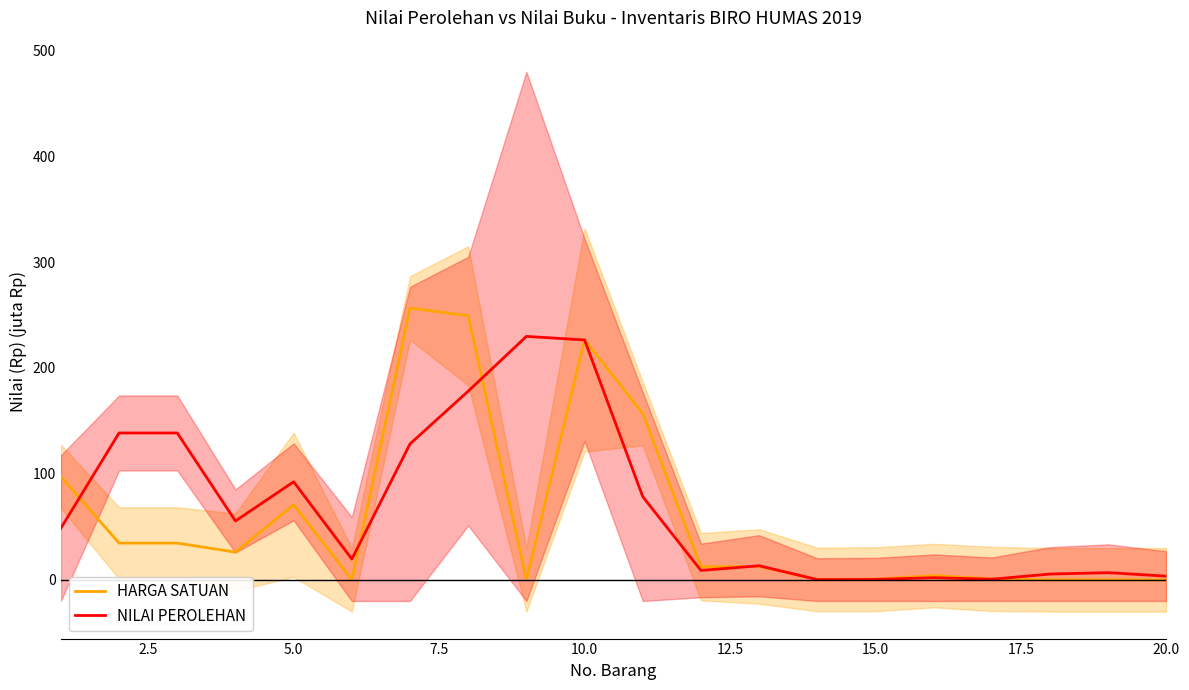

True or false: HARGA SATUAN has more than 0 interior local peaks.

True